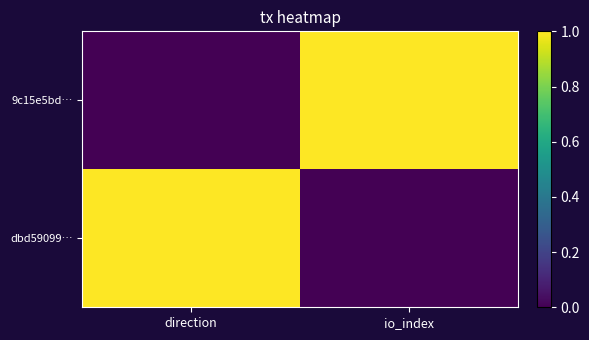

What is the total value across all series at direction?

1